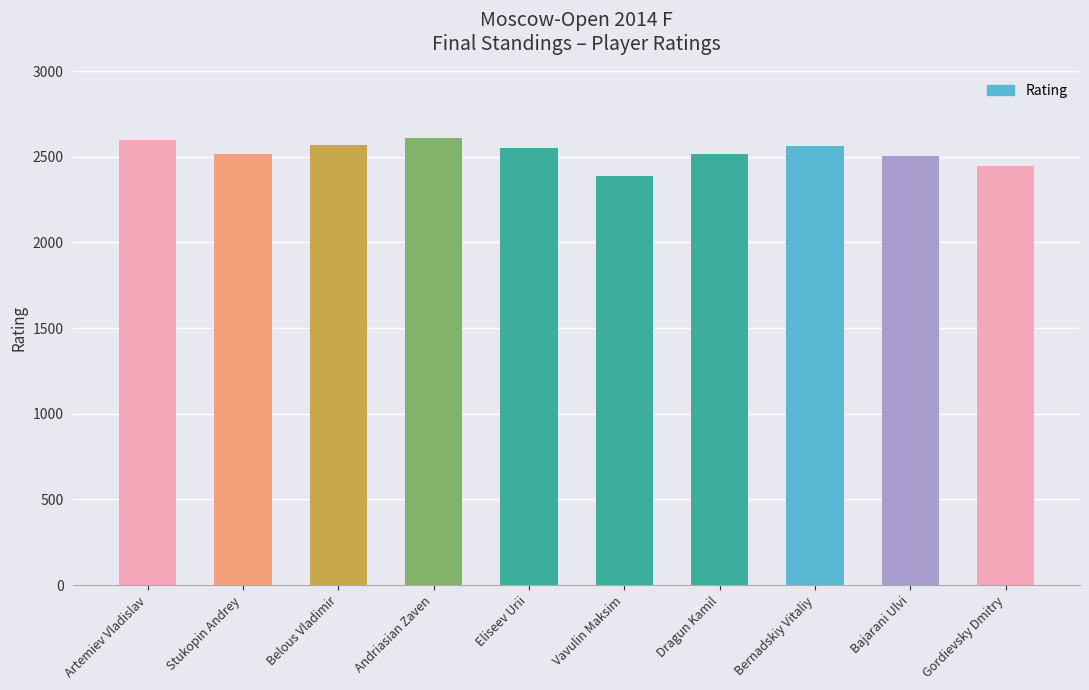

How many series are shown in this chart?

1